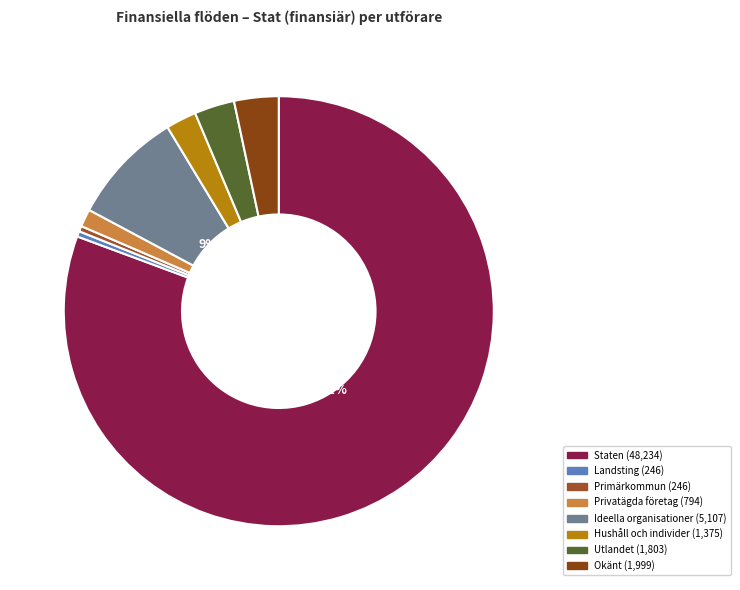

To the nearest percent, what is the average slice percentage?

12%